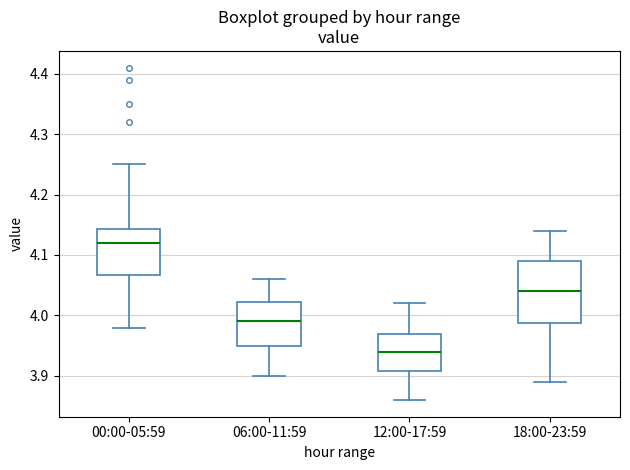

Reading left to right, transcribe this box plot: for each box, give where its median line is, the range the box spans, and where its two whiskers end, as read against the y-axis. The values are not printed on the chart, so give them approximately, as read against the axis.

00:00-05:59: median 4.12, box 4.07 to 4.14, whiskers 3.98 to 4.25
06:00-11:59: median 3.99, box 3.95 to 4.02, whiskers 3.90 to 4.06
12:00-17:59: median 3.94, box 3.91 to 3.97, whiskers 3.86 to 4.02
18:00-23:59: median 4.04, box 3.99 to 4.09, whiskers 3.89 to 4.14